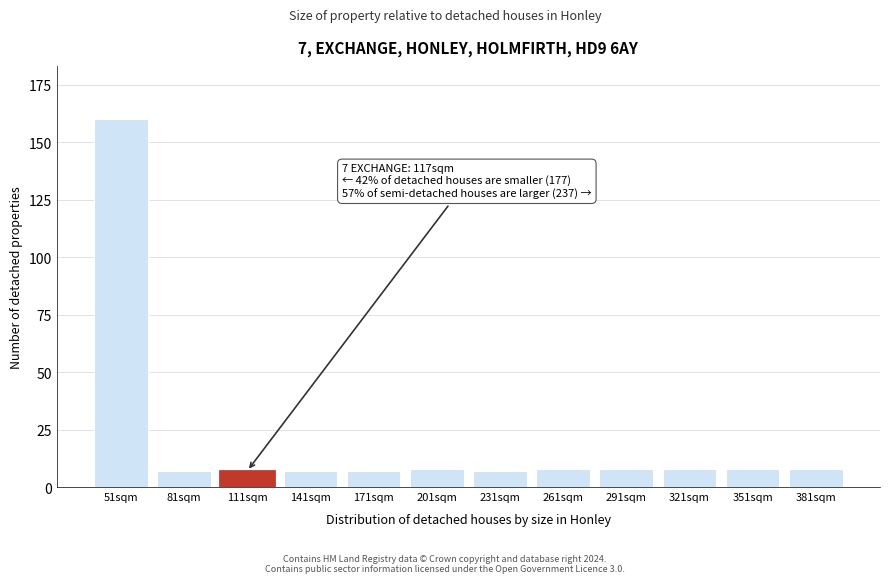

Reading right to left, extract all data points from this chart.

381sqm=8	351sqm=8	321sqm=8	291sqm=8	261sqm=8	231sqm=7	201sqm=8	171sqm=7	141sqm=7	111sqm=7	81sqm=7	51sqm=160